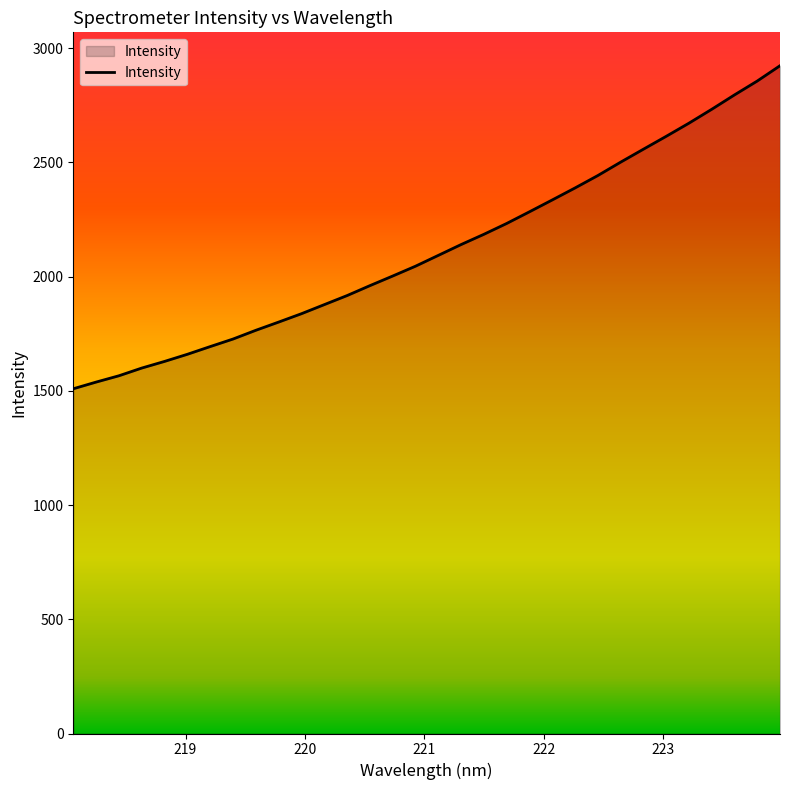

What is the maximum value shown in the chart?

2922.6